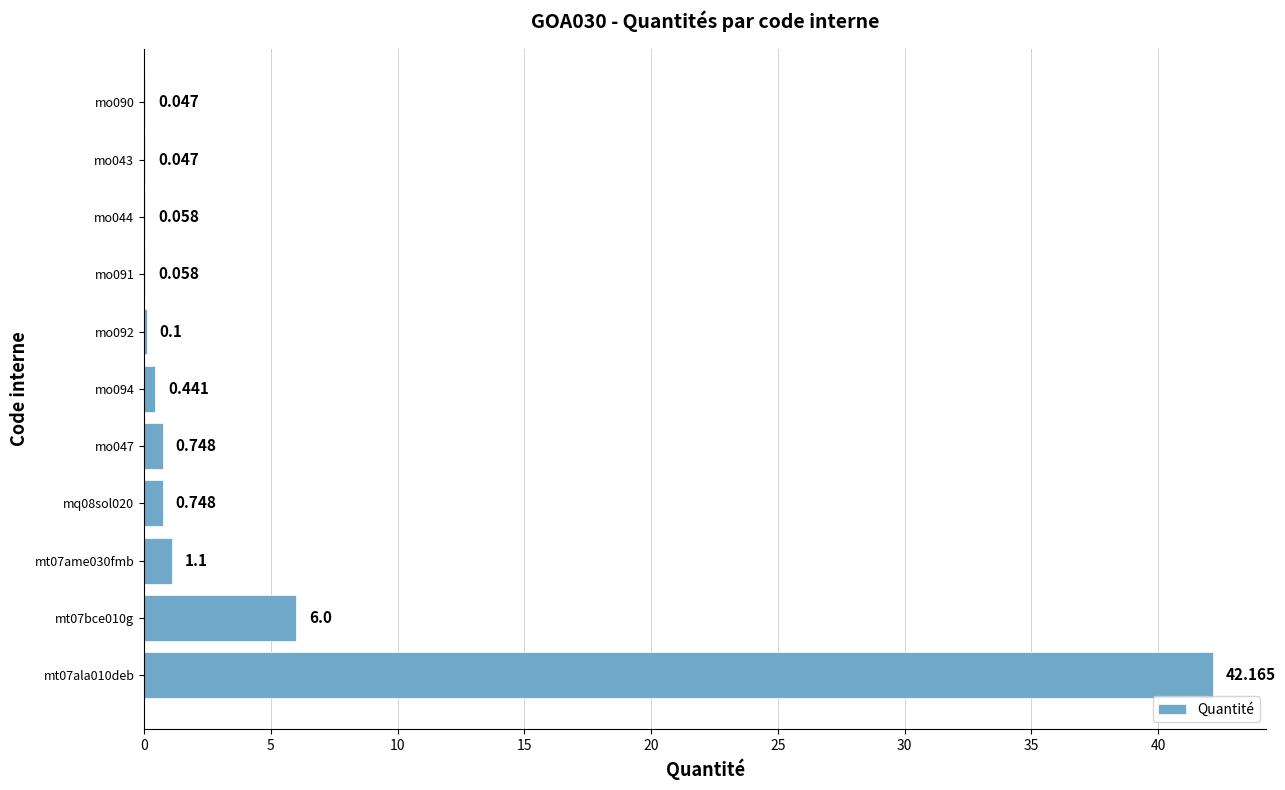

Are the bars grouped side by side (vs. stacked)?

No